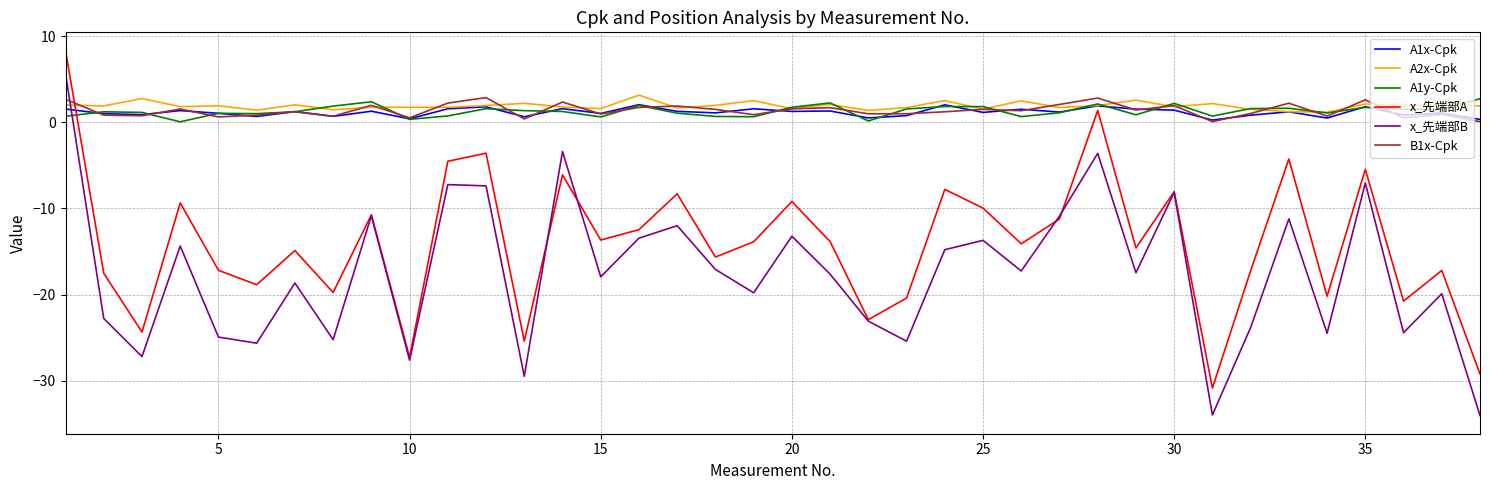

What is the highest value of the A2x-Cpk series?

3.1